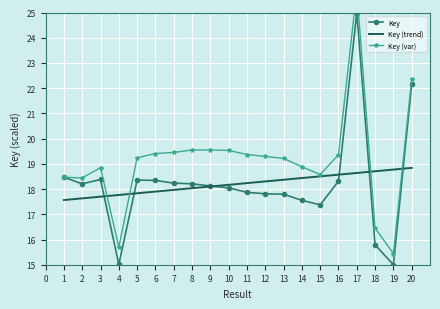

True or false: Key (var) and Key intersect in this chart.

False